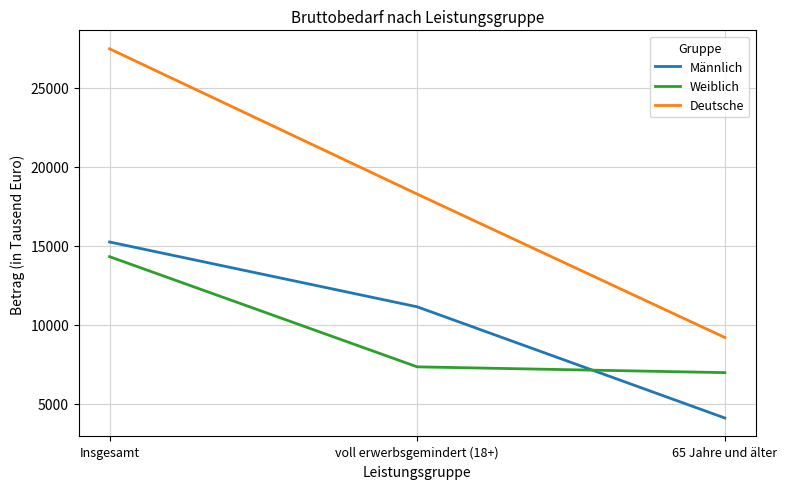

Reading left to right, what are all the values shown in this chart?

Männlich: 15247	11143	4104
Weiblich: 14318	7342	6976
Deutsche: 27477	18278	9199